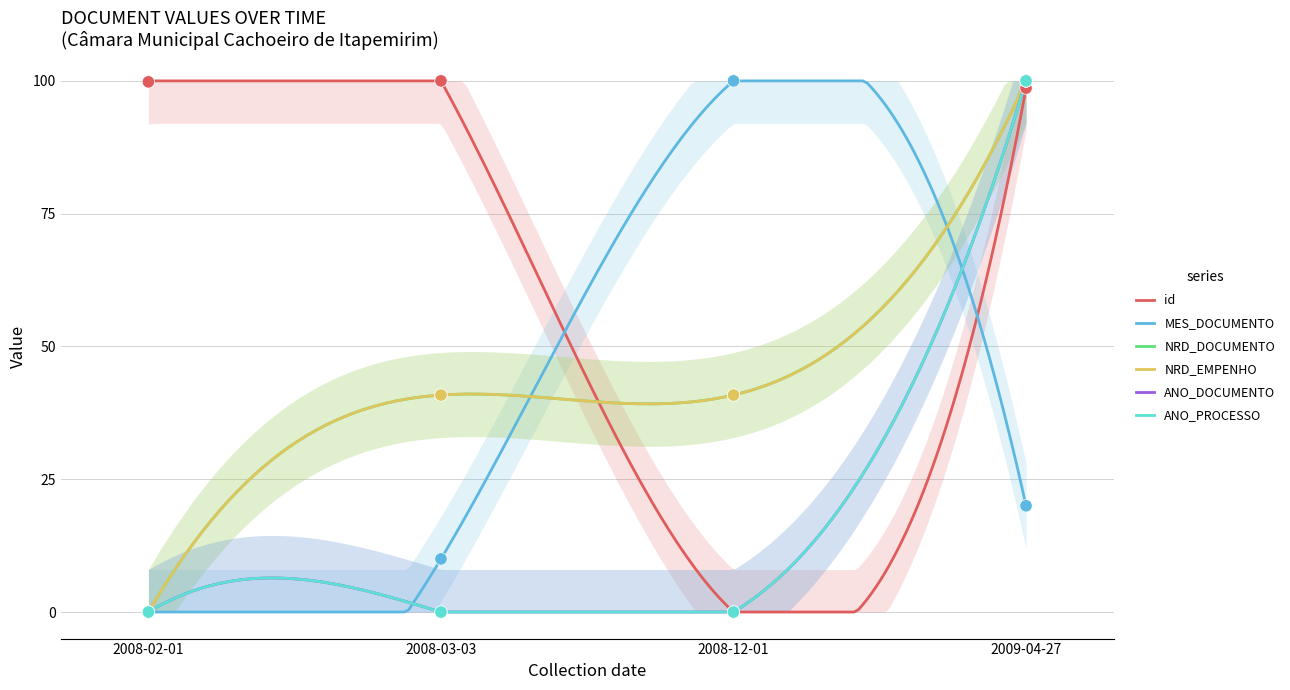

Is the value of MES_DOCUMENTO at 2008-12-01 greater than the value of NRD_DOCUMENTO at 2008-02-01?

Yes